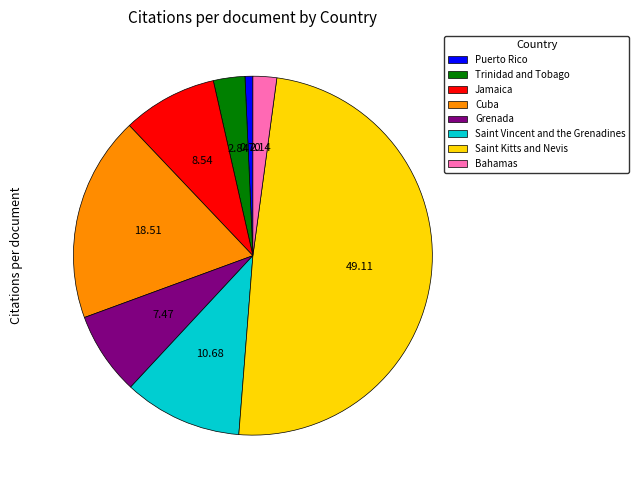

True or false: Trinidad and Tobago accounts for 3% of the total.

True